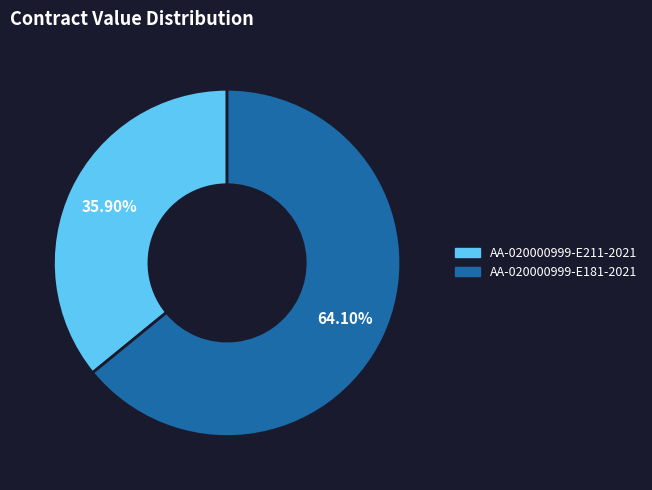

Is AA-020000999-E211-2021 the majority of the pie?

No